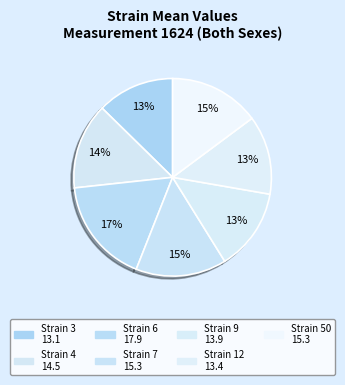

Count the number of slices in the pie.

7